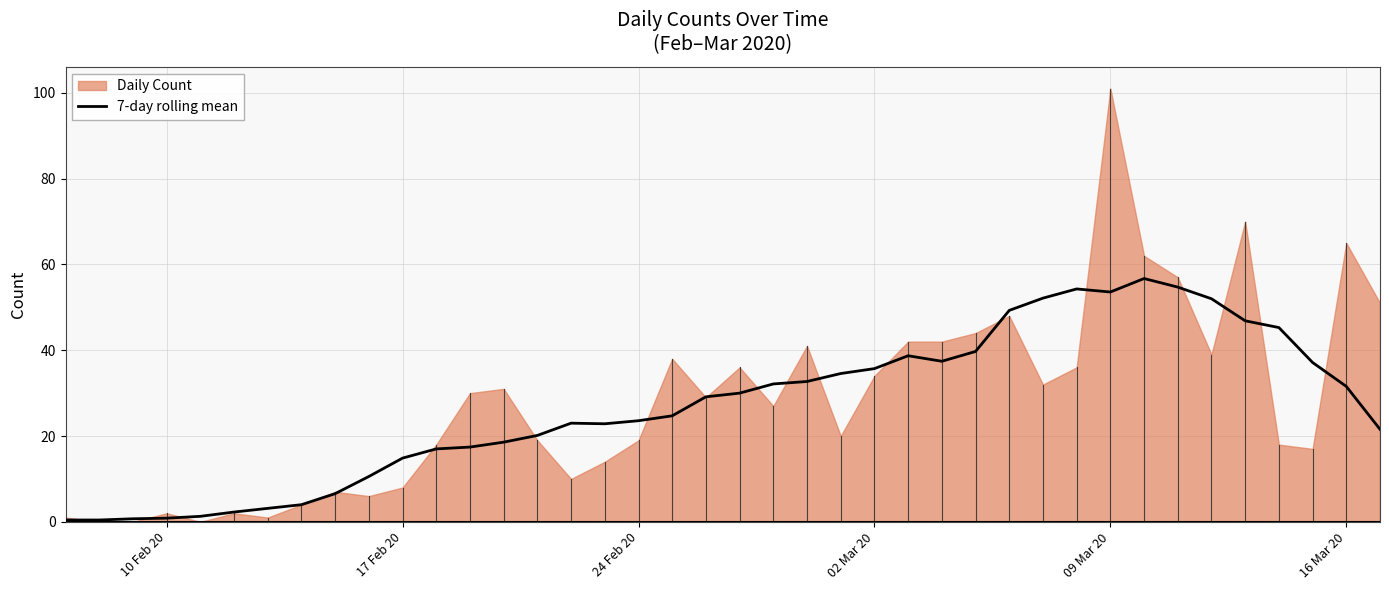

True or false: there are more than 1 points higher than both neighbors.

True